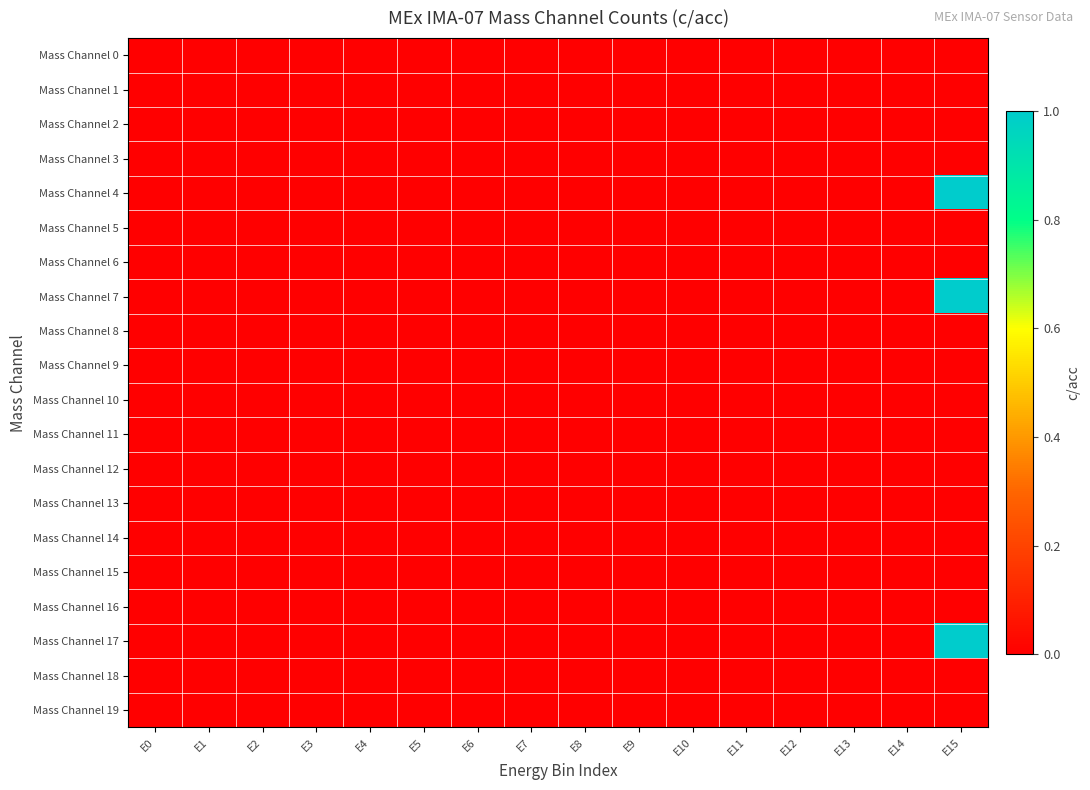

Rank the series by their maximum value, from highest to lowest.

Mass Channel 4, Mass Channel 7, Mass Channel 17, Mass Channel 0, Mass Channel 1, Mass Channel 2, Mass Channel 3, Mass Channel 5, Mass Channel 6, Mass Channel 8, Mass Channel 9, Mass Channel 10, Mass Channel 11, Mass Channel 12, Mass Channel 13, Mass Channel 14, Mass Channel 15, Mass Channel 16, Mass Channel 18, Mass Channel 19